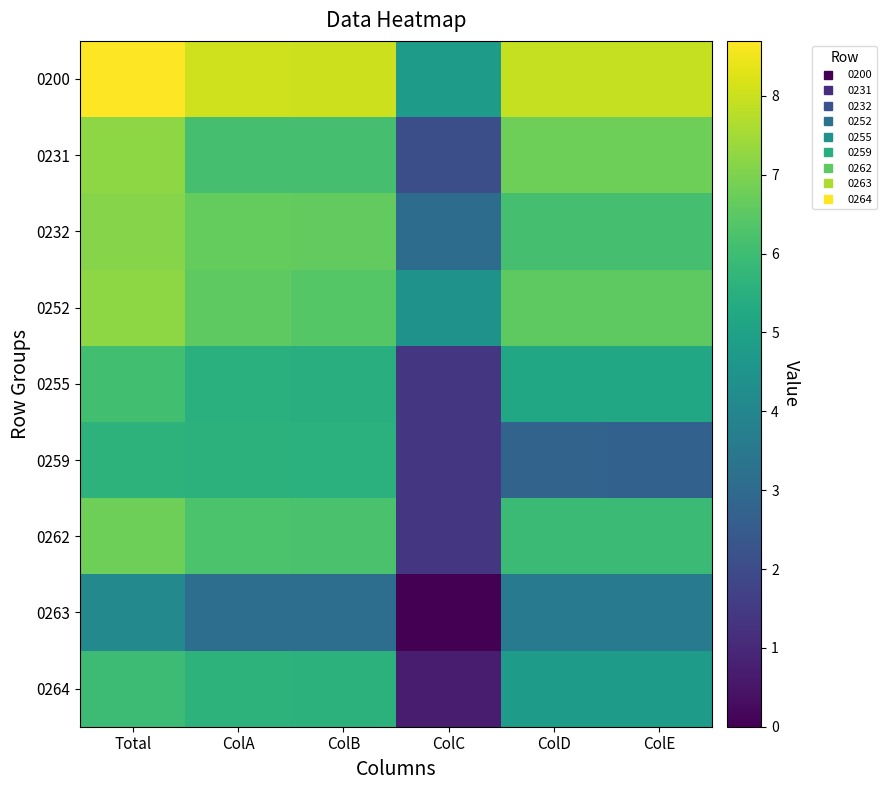

List the series in order of their peak value, highest first.

0200, 0252, 0231, 0232, 0262, 0255, 0264, 0259, 0263